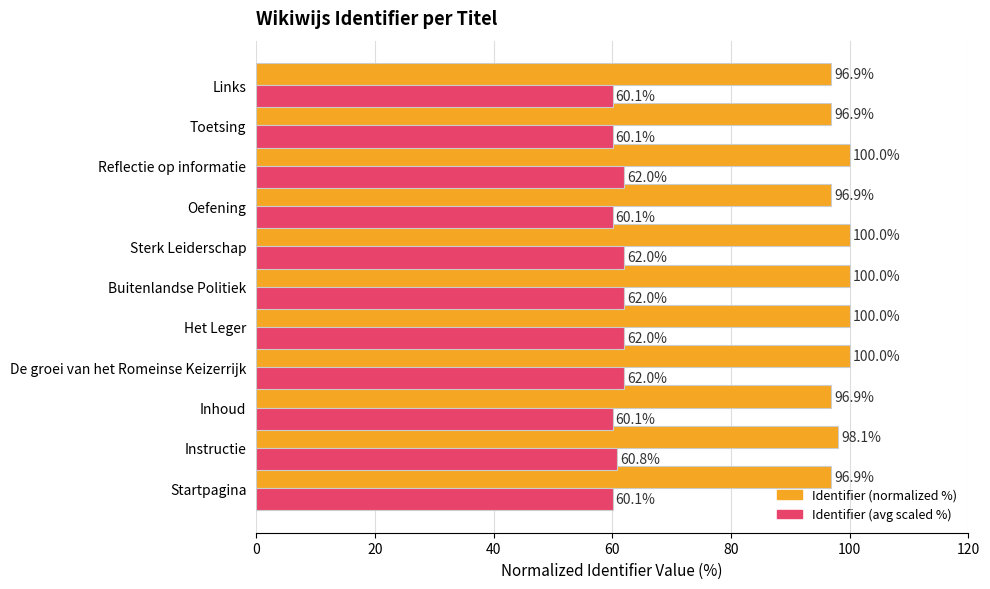

At how many categories does at least one series exceed 95?

11